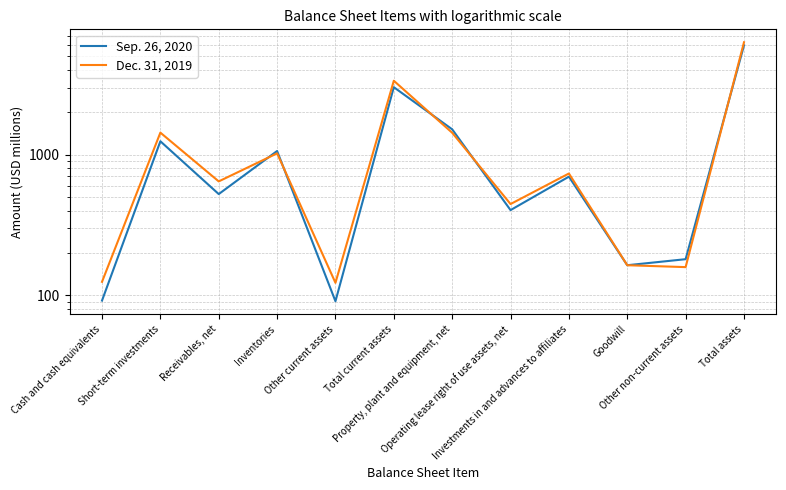

How many categories are shown in the chart?

12